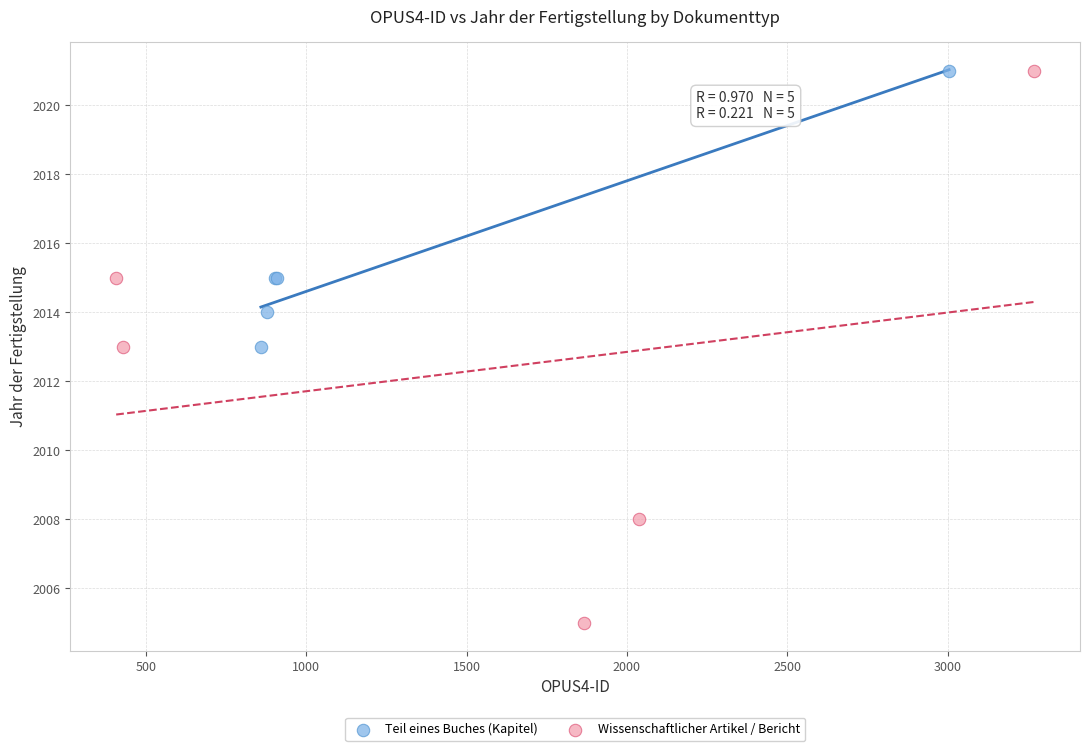

Which series has the largest Y range (max minus min)?

Wissenschaftlicher Artikel / Bericht